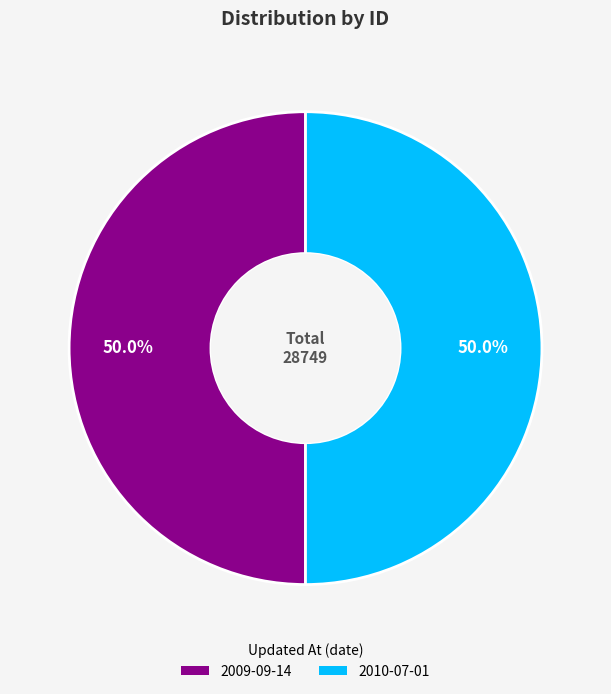

What is the total percentage of 2010-07-01 and 2009-09-14?

100.0%